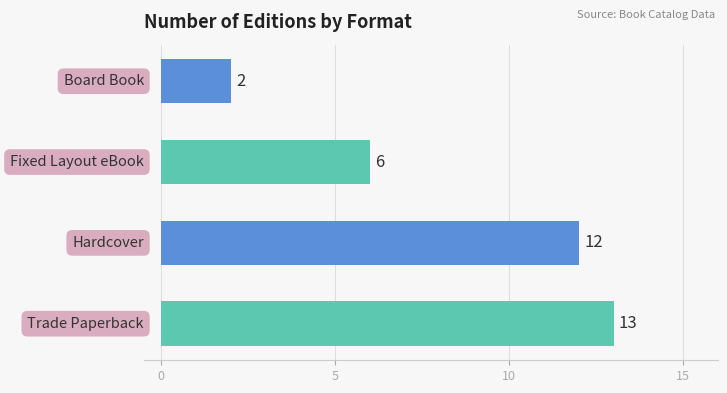

Reading top to bottom, transcribe all the data shown in this chart.

2	6	12	13